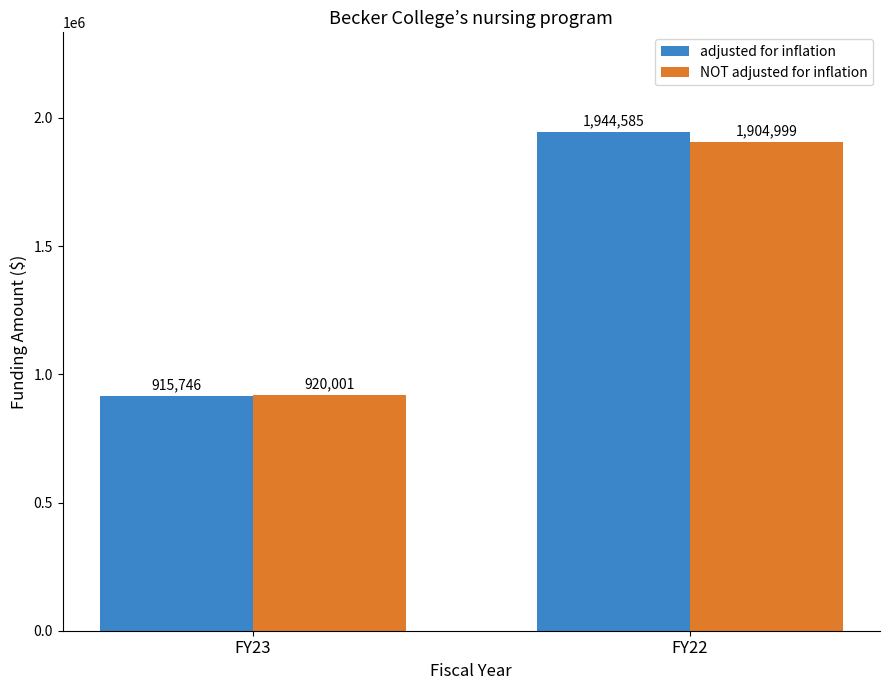

True or false: NOT adjusted for inflation has a value of 1904999 at FY22.

True